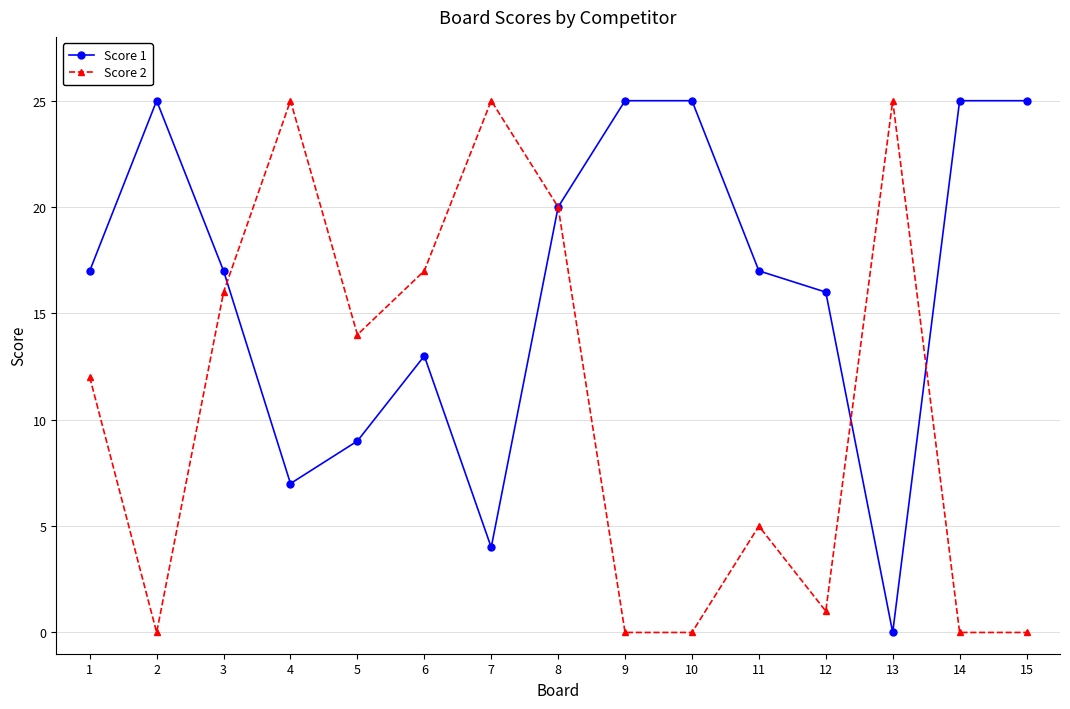

What is the spread (max minus min) of values at 3?

1